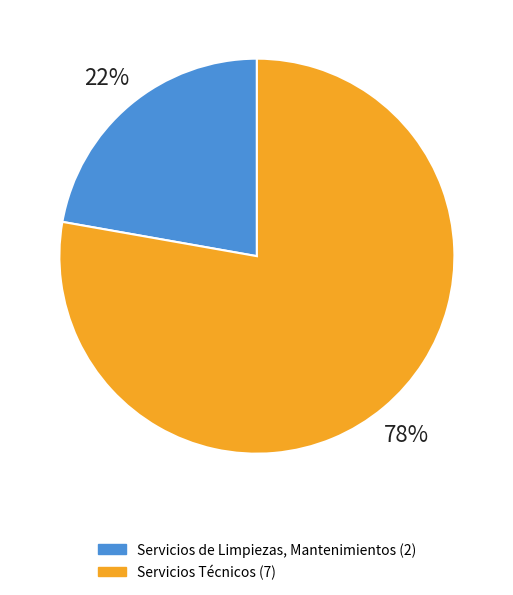

To the nearest percent, what is the combined percentage of Servicios de Limpiezas, Mantenimientos and Servicios Técnicos?

100%